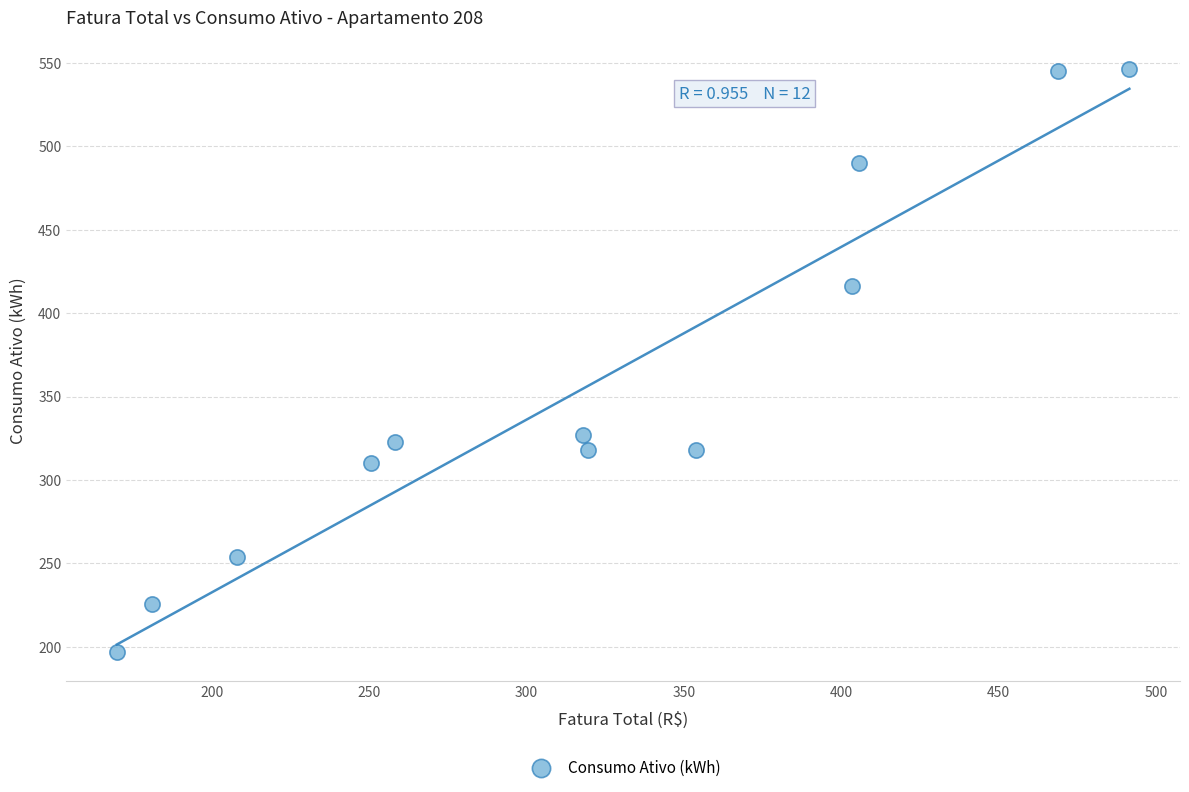

What is the average Y value?

356